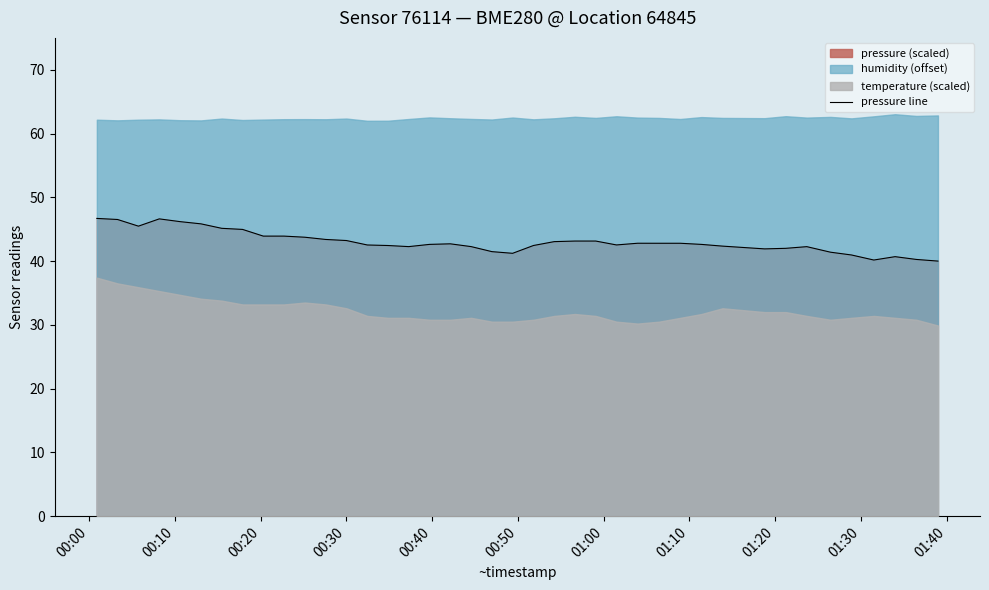

What is the lowest value of the pressure line series?

40.0